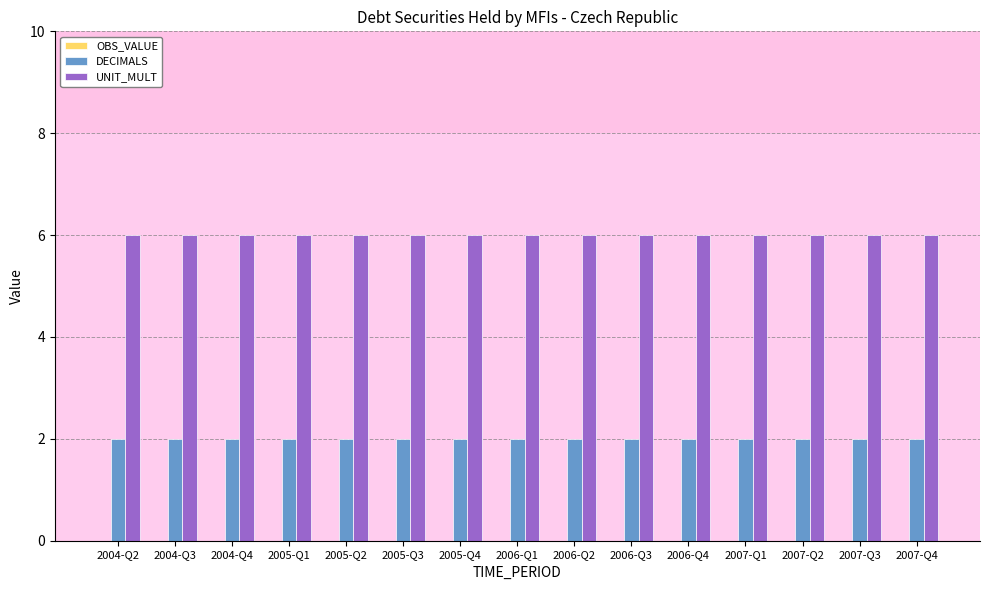

Rank the series at 2005-Q1 from highest to lowest value.

UNIT_MULT, DECIMALS